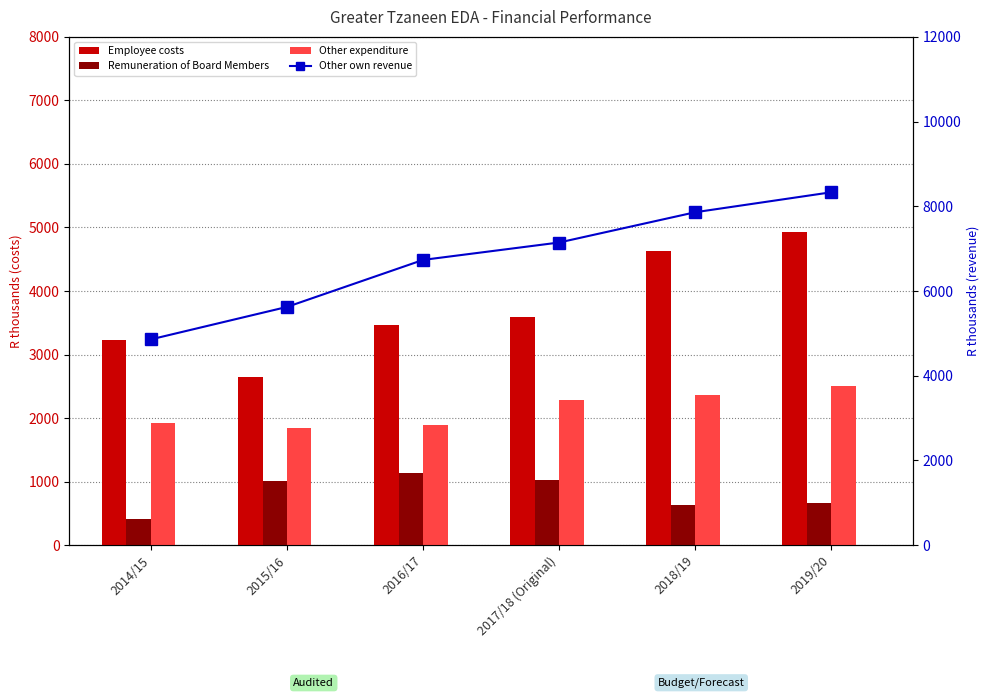

What value does the Other expenditure series have at 2015/16?

1847.0